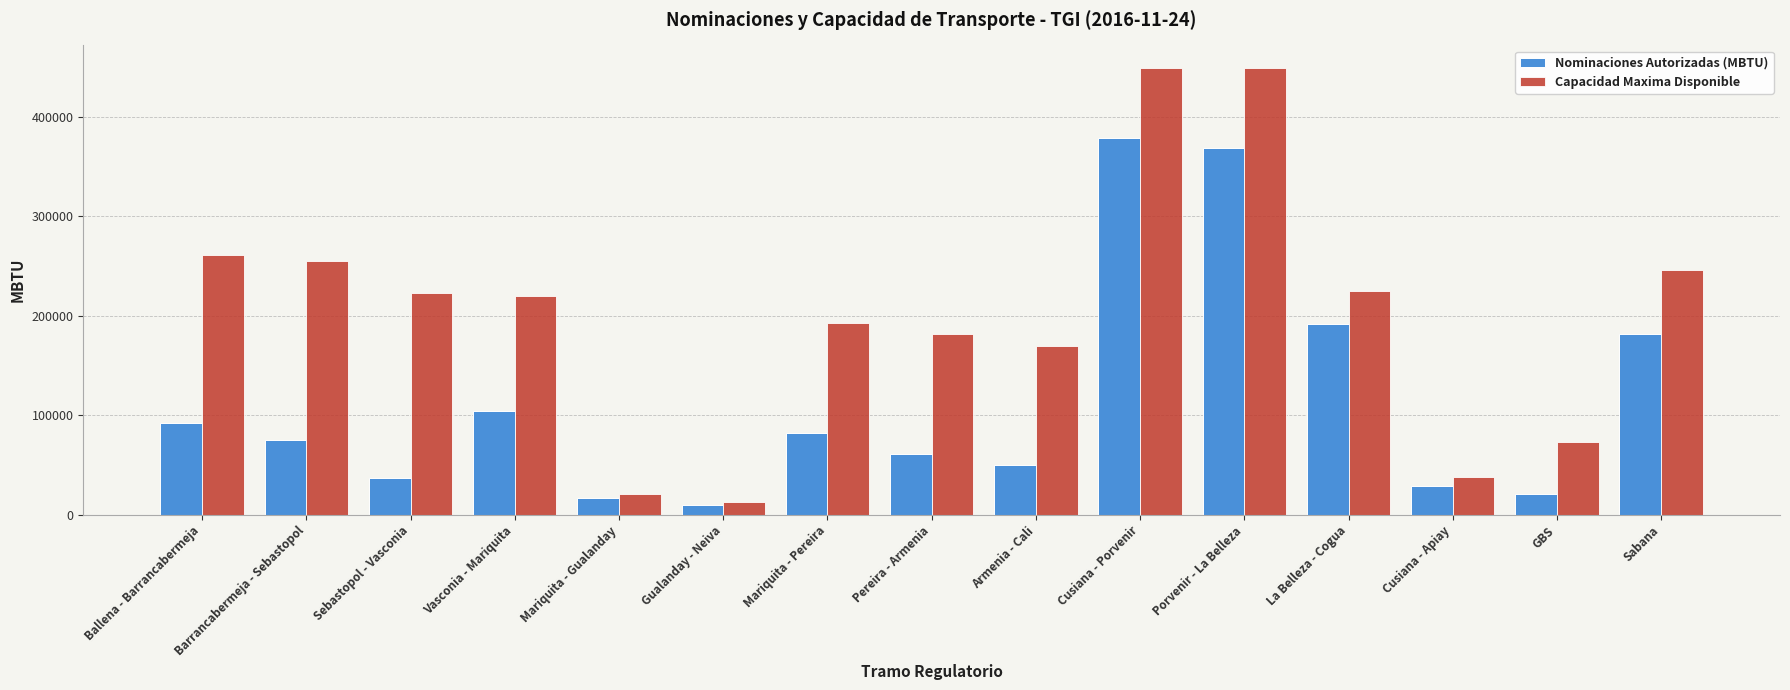

Rank the series by their maximum value, from lowest to highest.

Nominaciones Autorizadas (MBTU), Capacidad Maxima Disponible